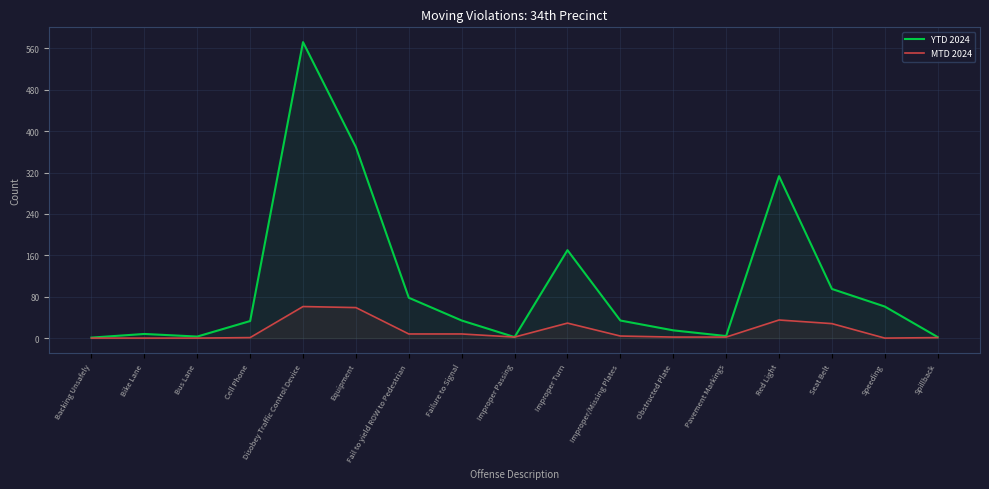

What is the spread (max minus min) of values at Speeding?

61